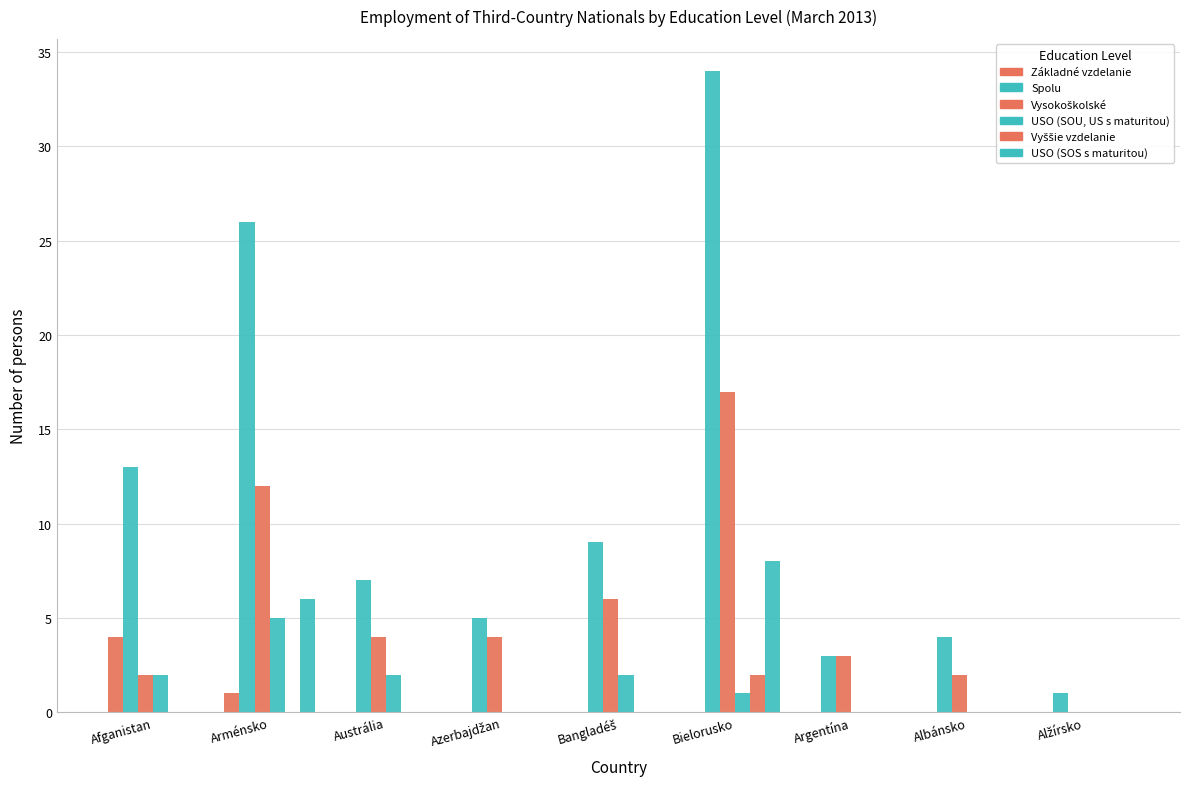

How many data points does each series have?

9